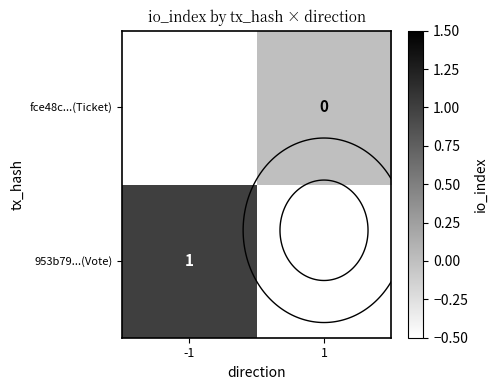

How many values in 953b79...(Vote) are above zero?

1